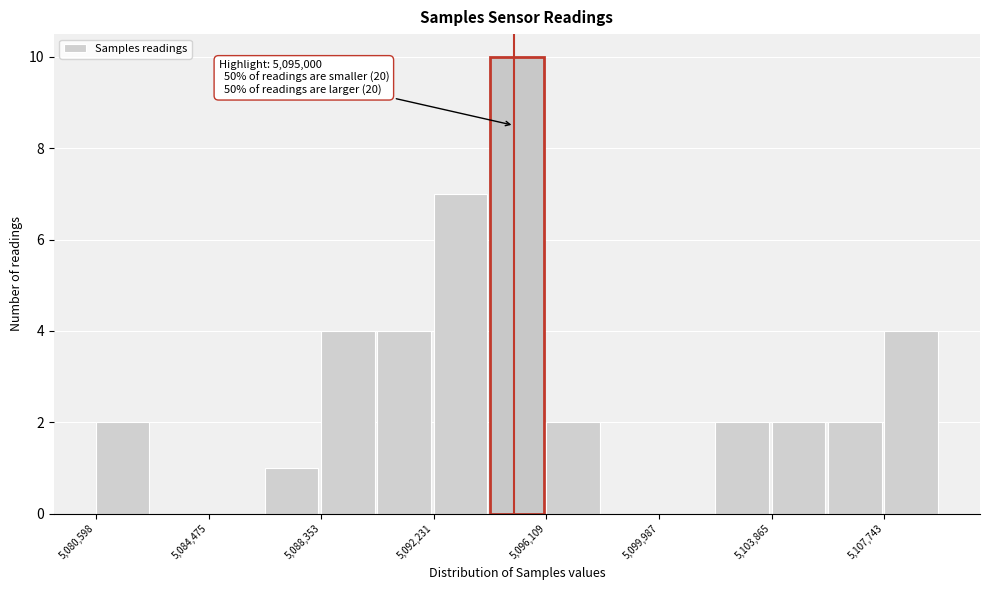

Read against the x-axis, roughly where is the centre of the tallest bar?

5095000